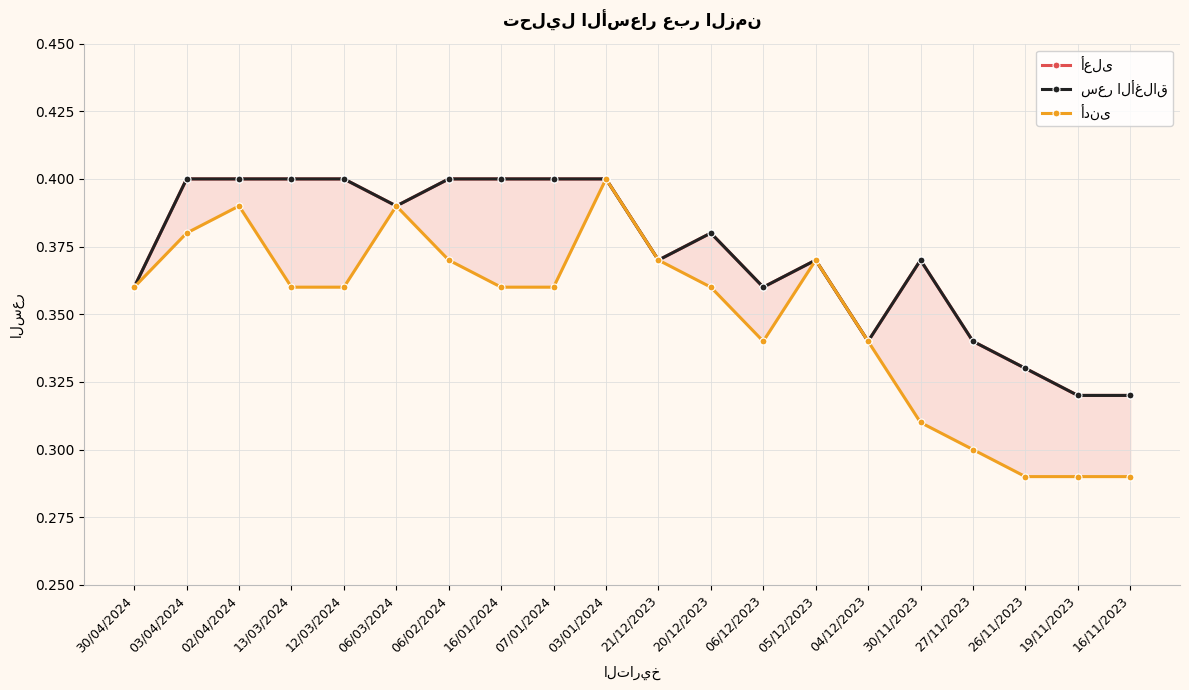

What are all the series names shown in the legend?

أعلى, سعر الأغلاق, أدنى